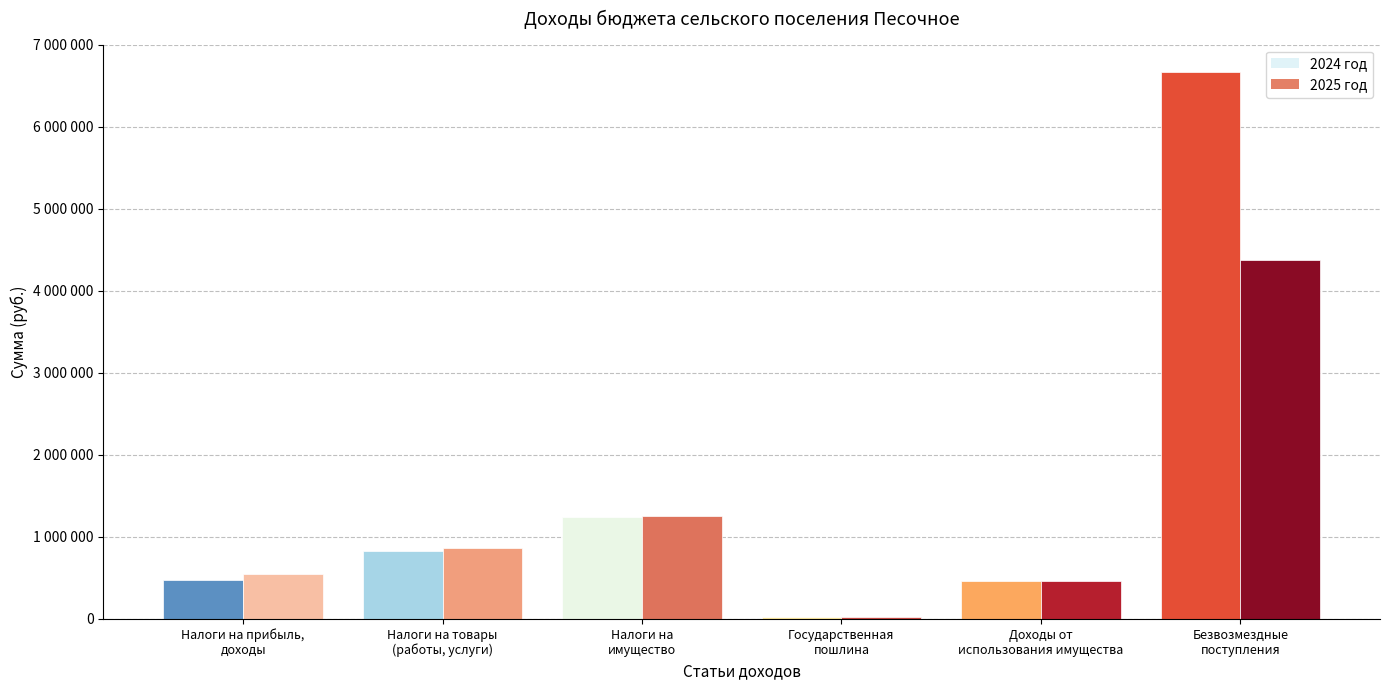

The value of 2024 год at Налоги на товары
(работы, услуги) is 827660. True or false?

True